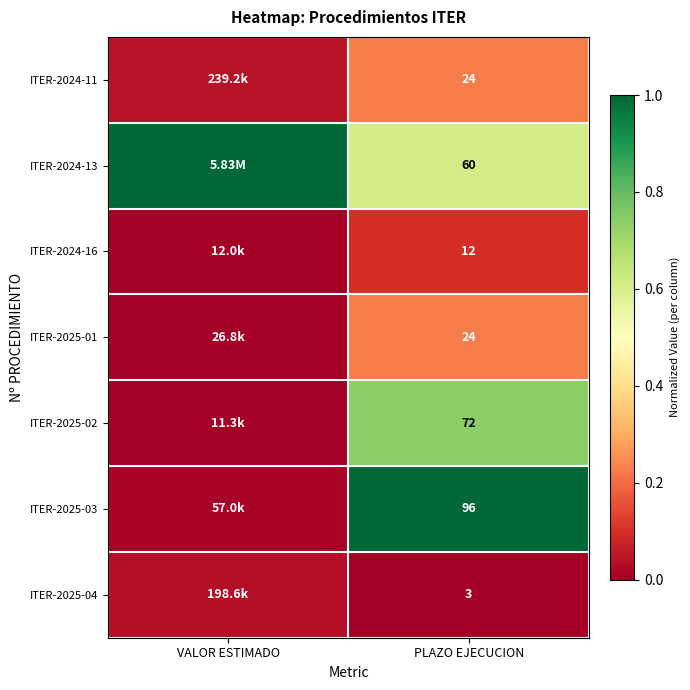

At which category is the sum across all series the highest?

PLAZO EJECUCION